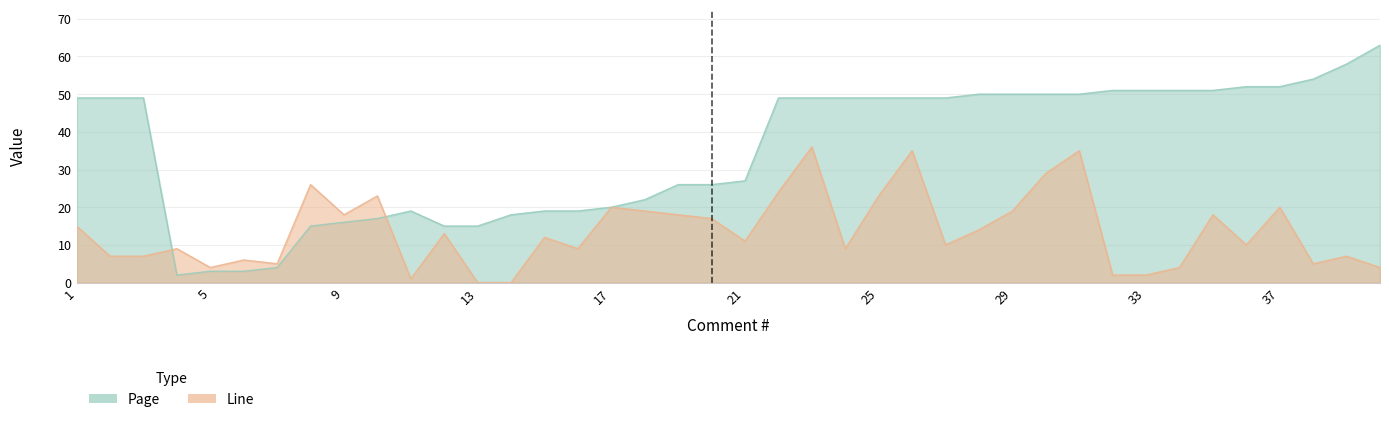

Is it true that Line equals 35 at 26?

True